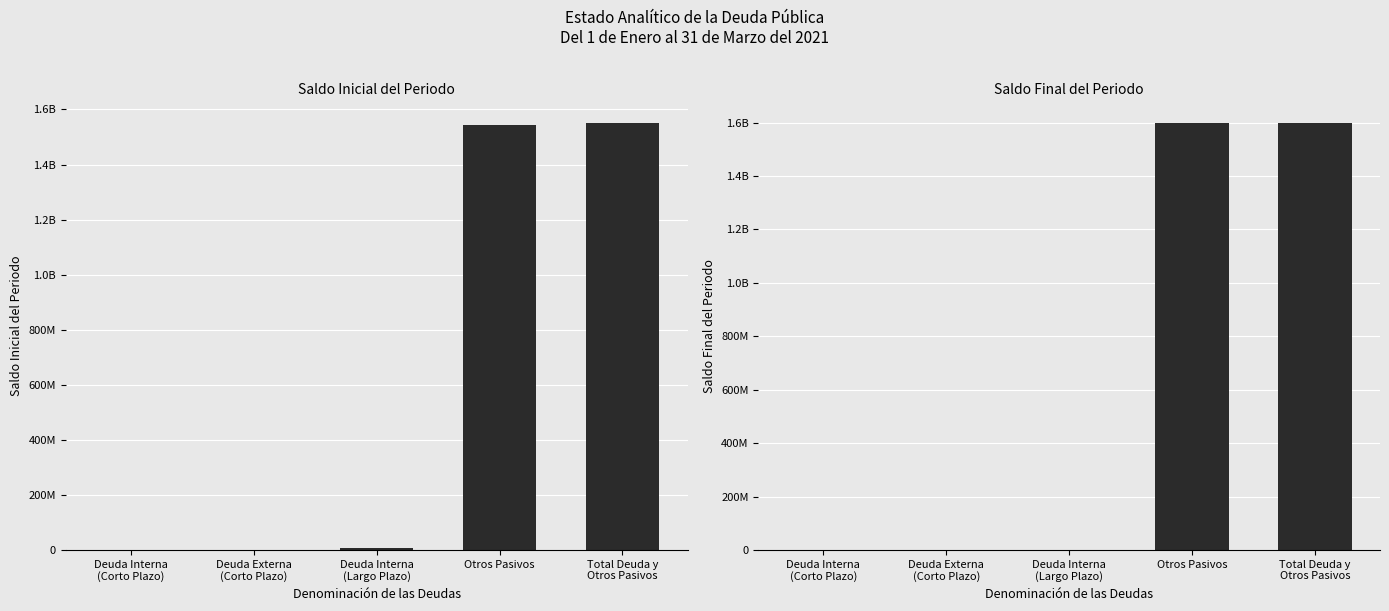

The value of Saldo Inicial del Periodo at Deuda Interna
(Largo Plazo) is 7257424.7. True or false?

True